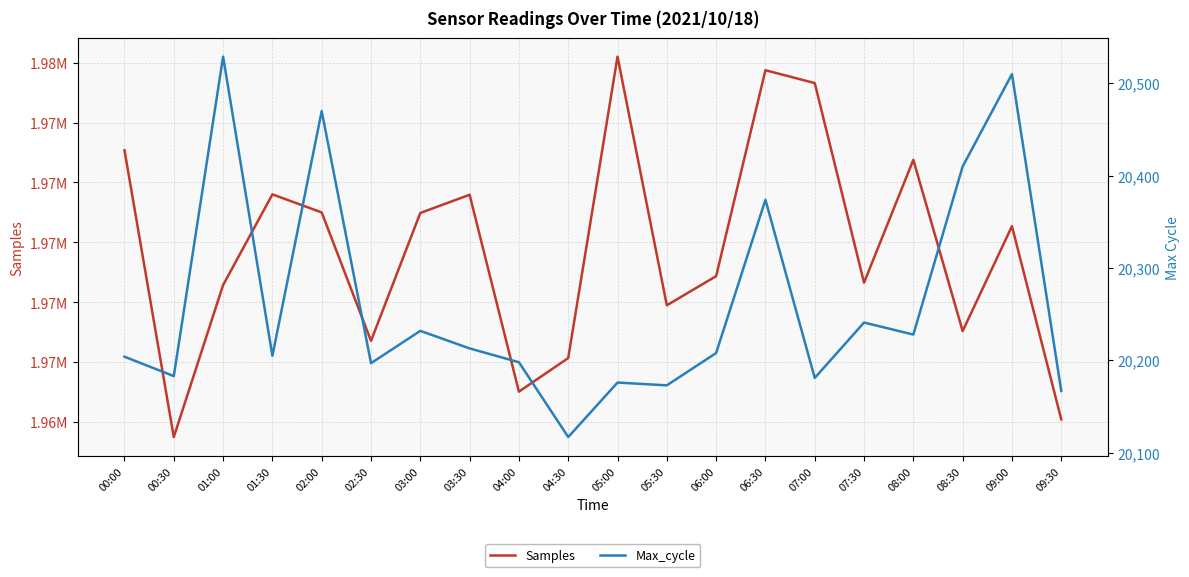

What is the average value of the Max_cycle series?

20261